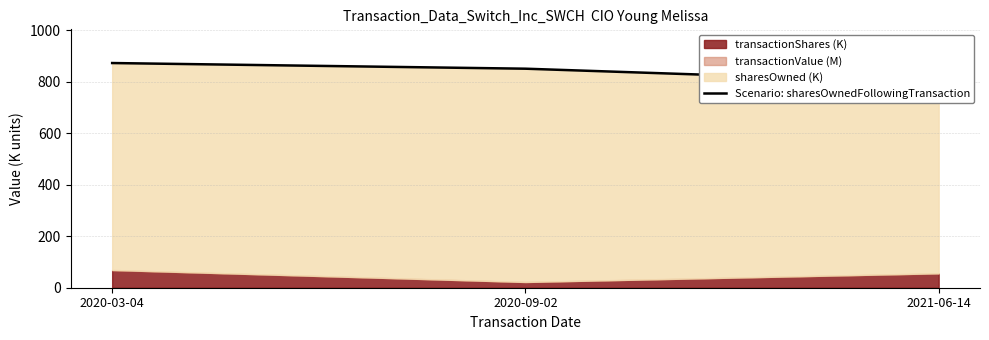

What is the approximate value at 2020-09-02?

851.2